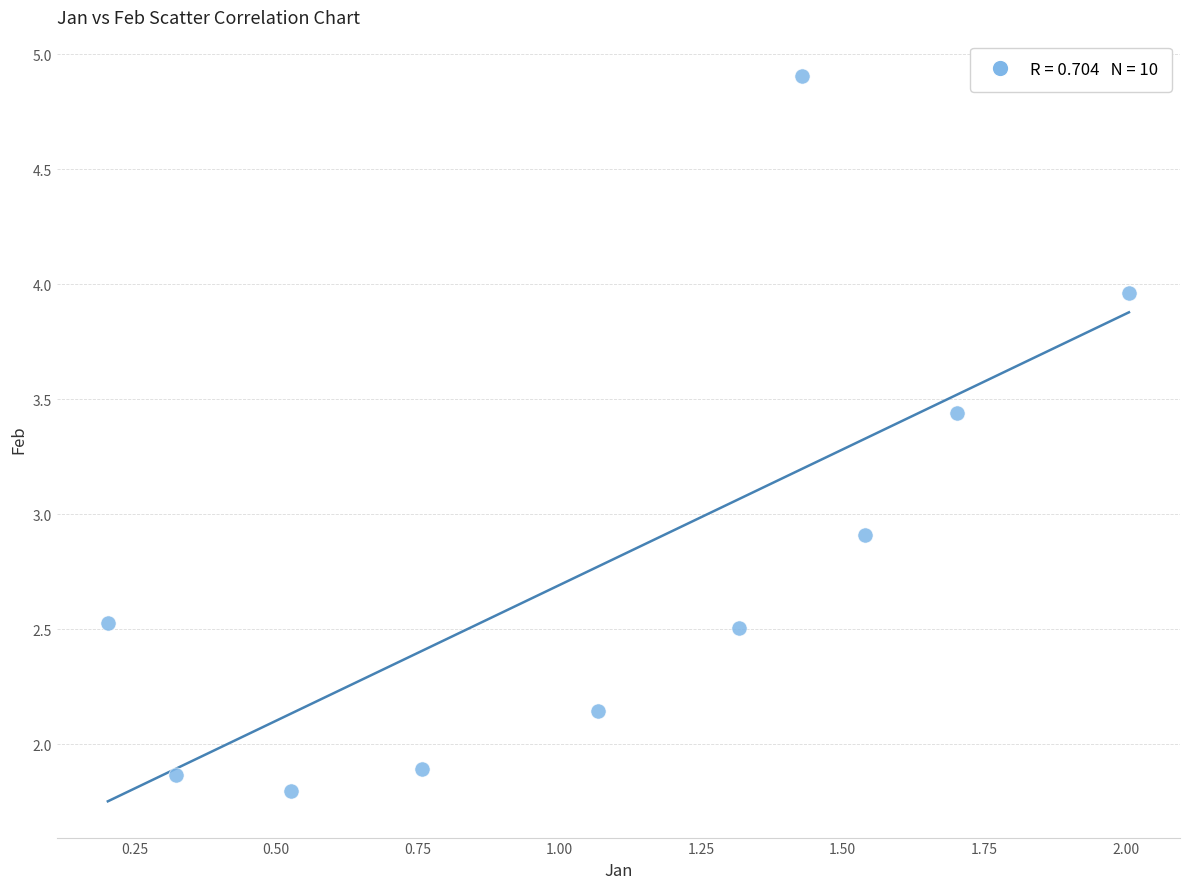

What is the average Y value?

2.8